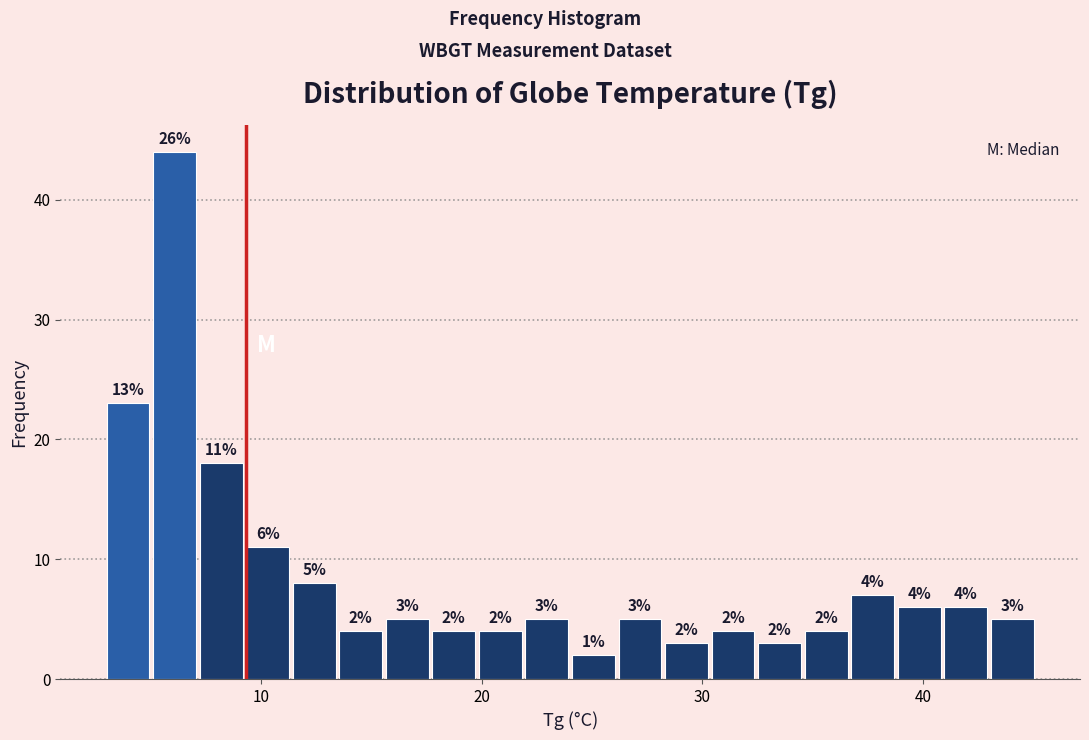

Around what value on the x-axis is the tallest bar? Give the approximate position of its centre, as read against the axis.

6